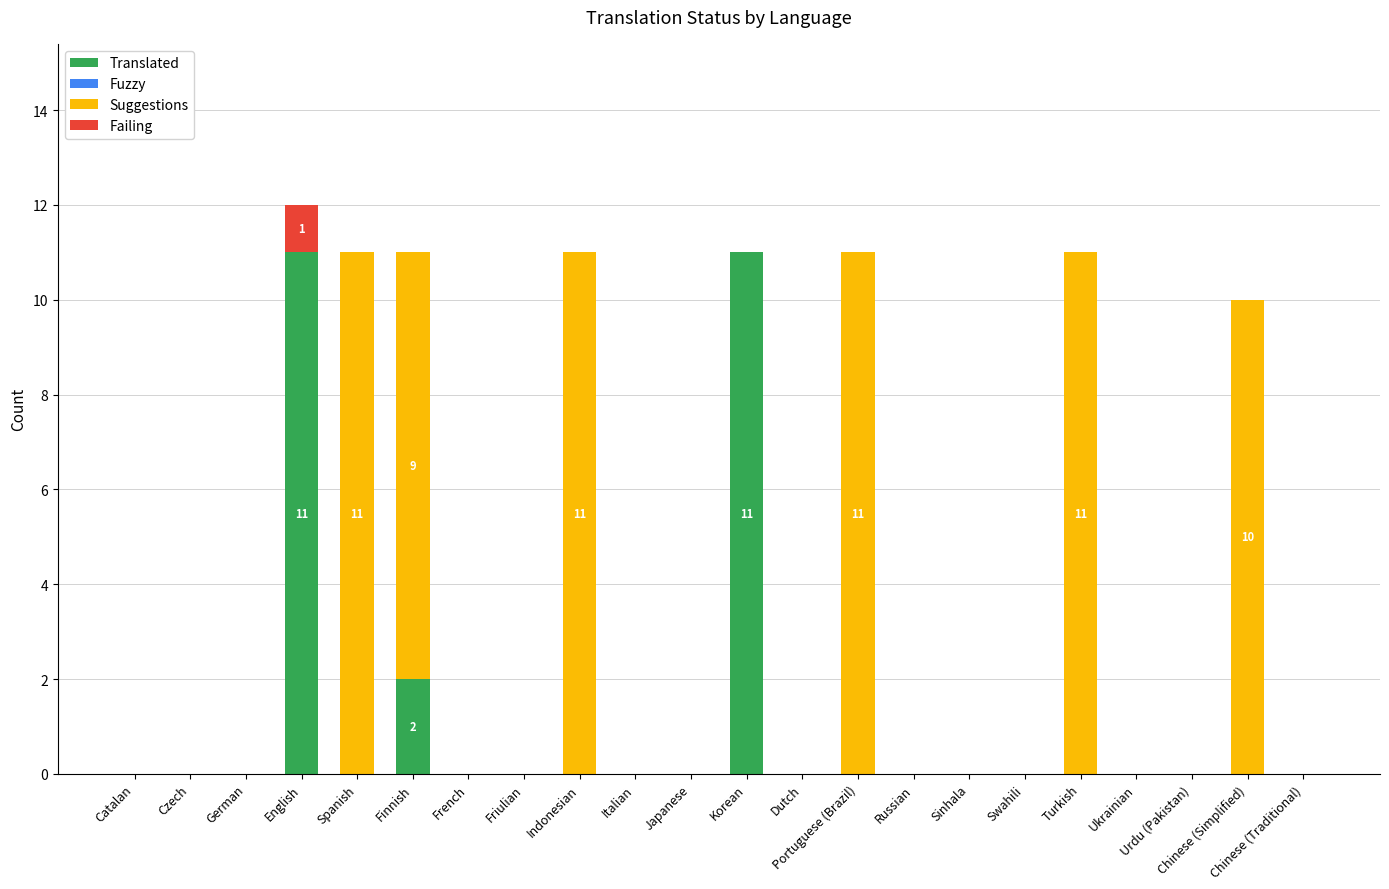

What is the sum of all Translated values?

24